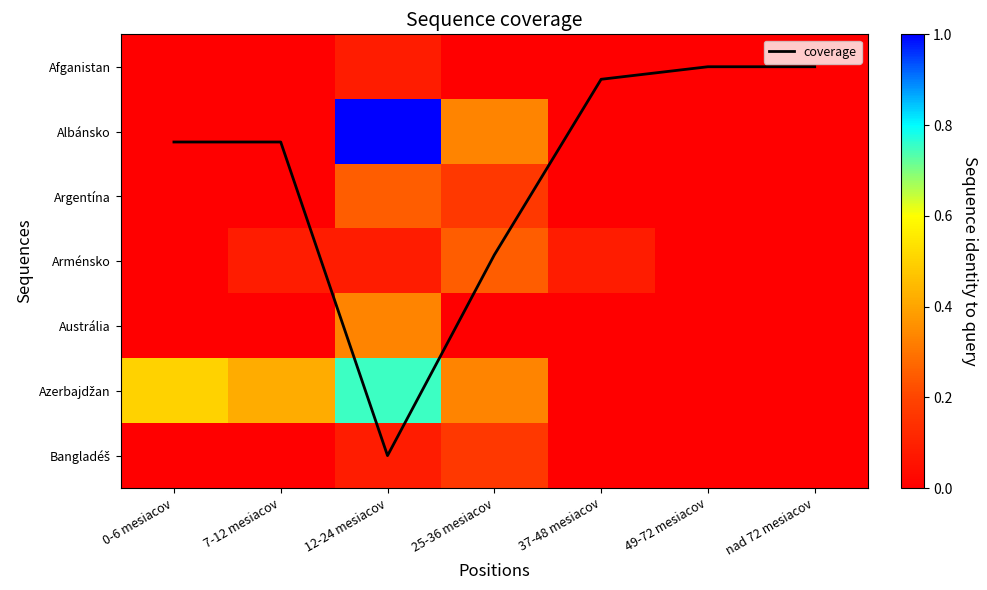

Between 49-72 mesiacov and 25-36 mesiacov, which is larger?

25-36 mesiacov